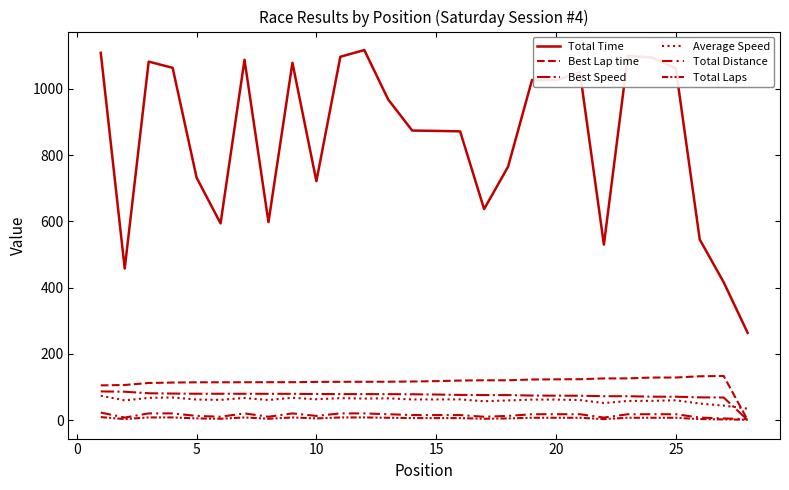

Reading left to right, what are all the values shown in this chart?

Total Time: 1108.9	457.5	1082.3	1063.6	732.0	593.8	1087.8	597.7	1078.9	721.3	1097.0	1117.2	967.5	874.1	873.2	871.7	637.1	765.0	1026.8	1026.1	1049.9	529.8	1099.5	1094.5	1062.4	545.4	416.1	263.5
Best Lap time: 104.8	106.0	112.0	113.3	114.1	114.1	114.2	114.4	114.4	115.3	115.6	115.7	115.8	116.4	117.6	119.4	120.2	120.2	122.5	123.1	123.4	125.8	125.9	128.4	128.5	132.3	133.1	0.0
Best Speed: 86.6	85.6	81.0	80.1	79.5	79.5	79.5	79.3	79.3	78.7	78.5	78.4	78.3	77.9	77.2	76.0	75.5	75.5	74.1	73.7	73.5	72.1	72.1	70.6	70.6	68.6	68.2	0.0
Average Speed: 73.6	59.5	67.1	68.2	62.0	61.1	66.7	60.7	67.3	62.9	66.2	65.0	65.6	62.3	62.3	62.4	57.0	59.3	61.8	61.9	60.5	51.4	57.8	58.0	59.8	49.9	43.6	34.4
Total Distance: 22.7	7.6	20.2	20.2	12.6	10.1	20.2	10.1	20.2	12.6	20.2	20.2	17.6	15.1	15.1	15.1	10.1	12.6	17.6	17.6	17.6	7.6	17.6	17.6	17.6	7.6	5.0	2.5
Total Laps: 9.0	3.0	8.0	8.0	5.0	4.0	8.0	4.0	8.0	5.0	8.0	8.0	7.0	6.0	6.0	6.0	4.0	5.0	7.0	7.0	7.0	3.0	7.0	7.0	7.0	3.0	2.0	1.0